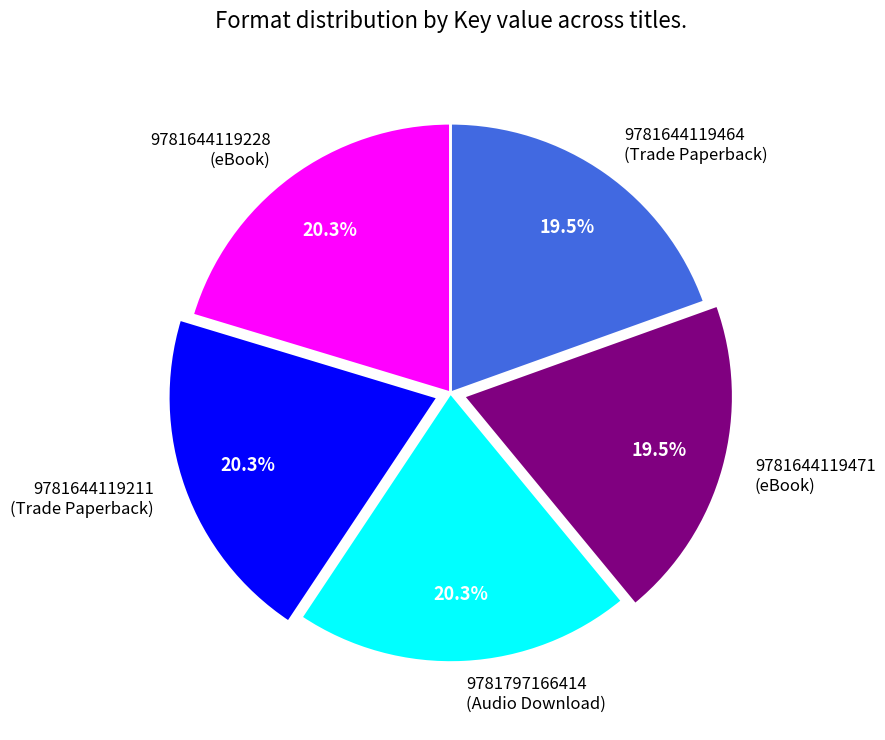

What is the total percentage of 9781644119228 (eBook) and 9781644119471 (eBook)?

39.8%